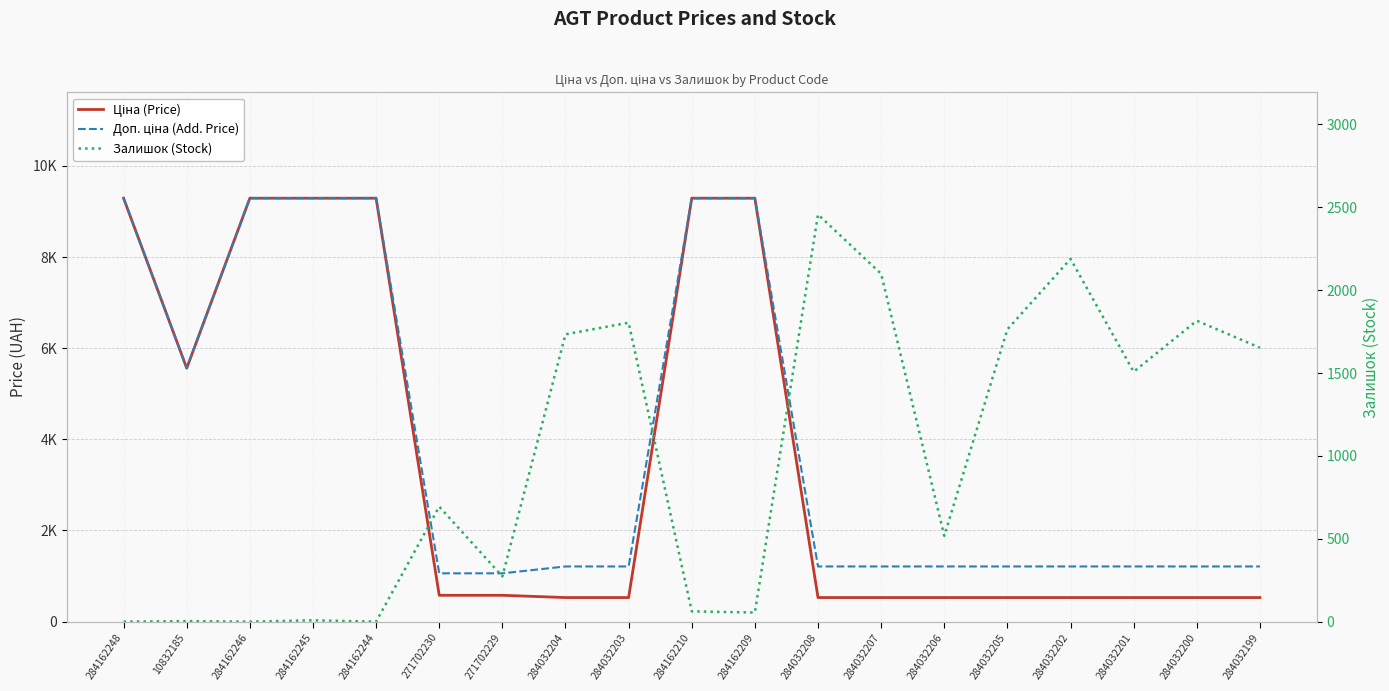

How many data points does each series have?

19